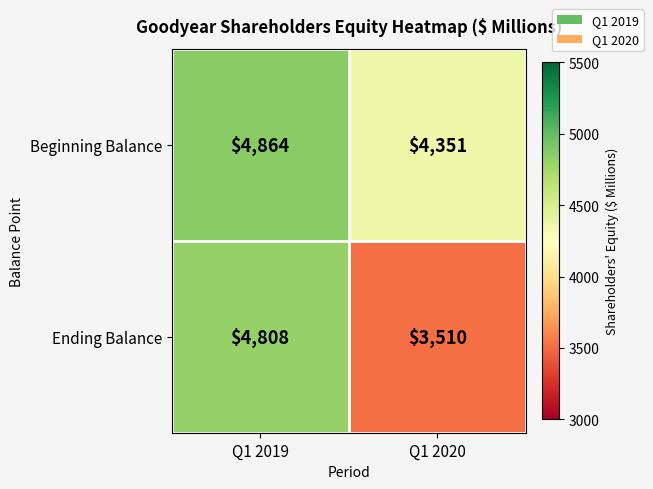

Reading right to left, extract all data points from this chart.

Beginning Balance: Q1 2020=4351	Q1 2019=4864
Ending Balance: Q1 2020=3510	Q1 2019=4808